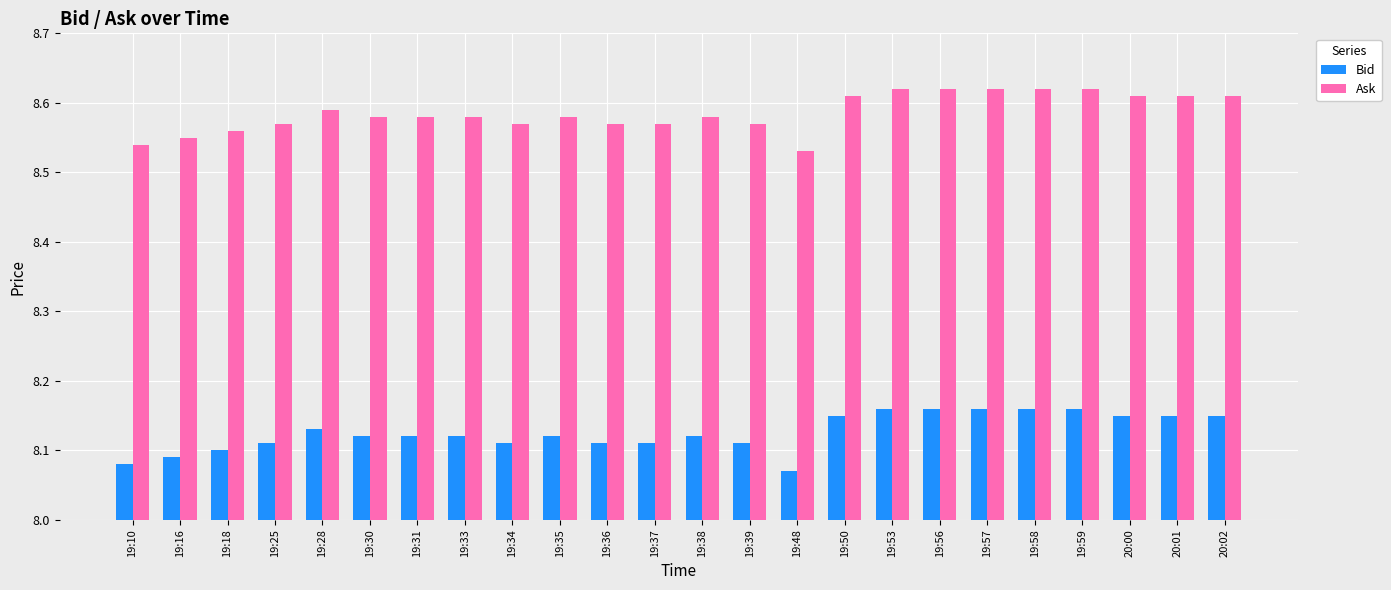

Are the bars grouped side by side (vs. stacked)?

Yes